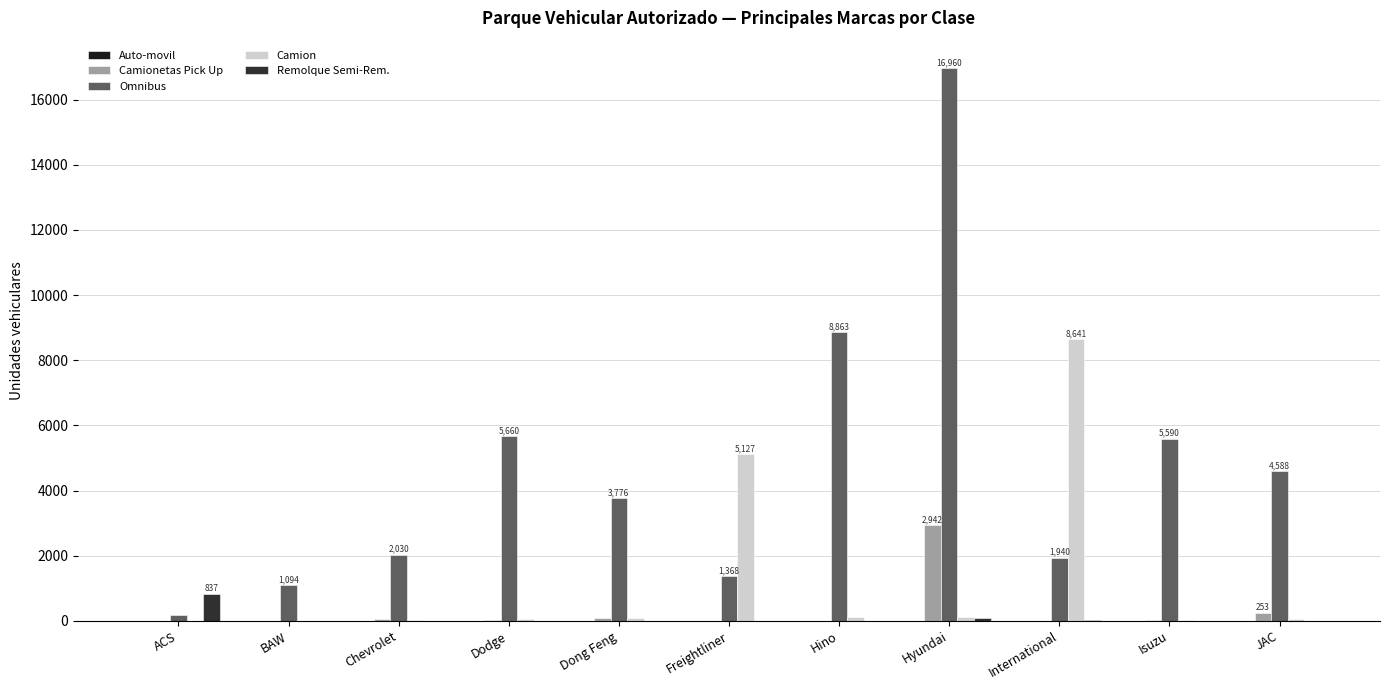

What is the approximate value of Camionetas Pick Up at Hyundai, to the nearest 50?

2950